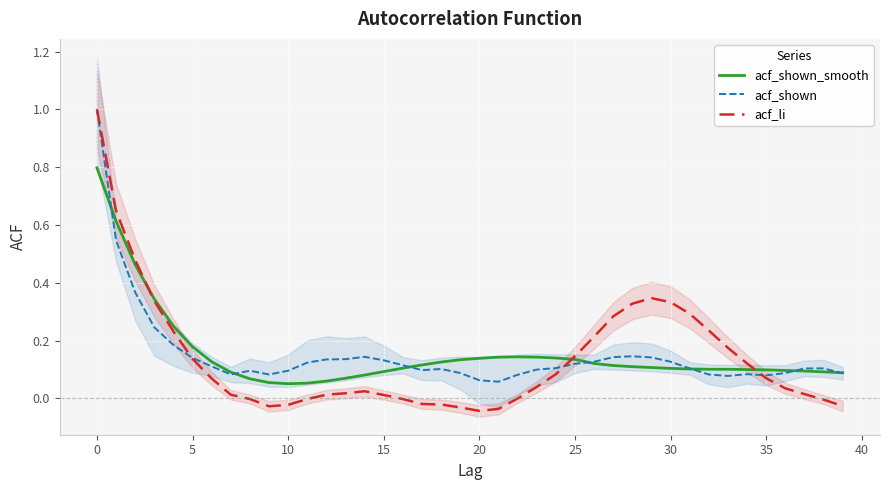

How many intersections are there between acf_li and acf_shown_smooth?

3